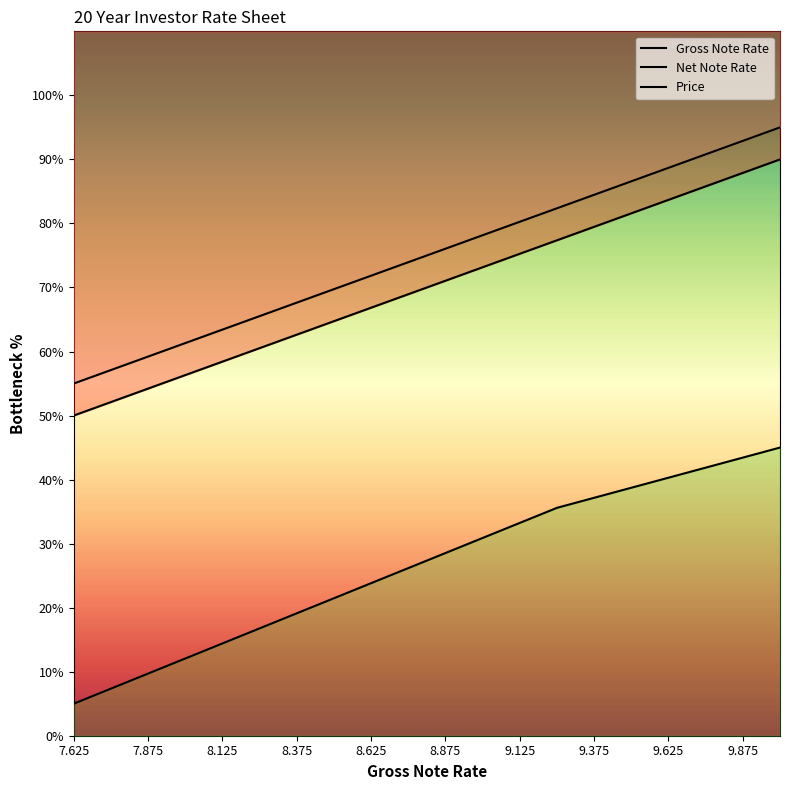

Rank the series at 9.75 from lowest to highest value.

Price, Gross Note Rate, Net Note Rate